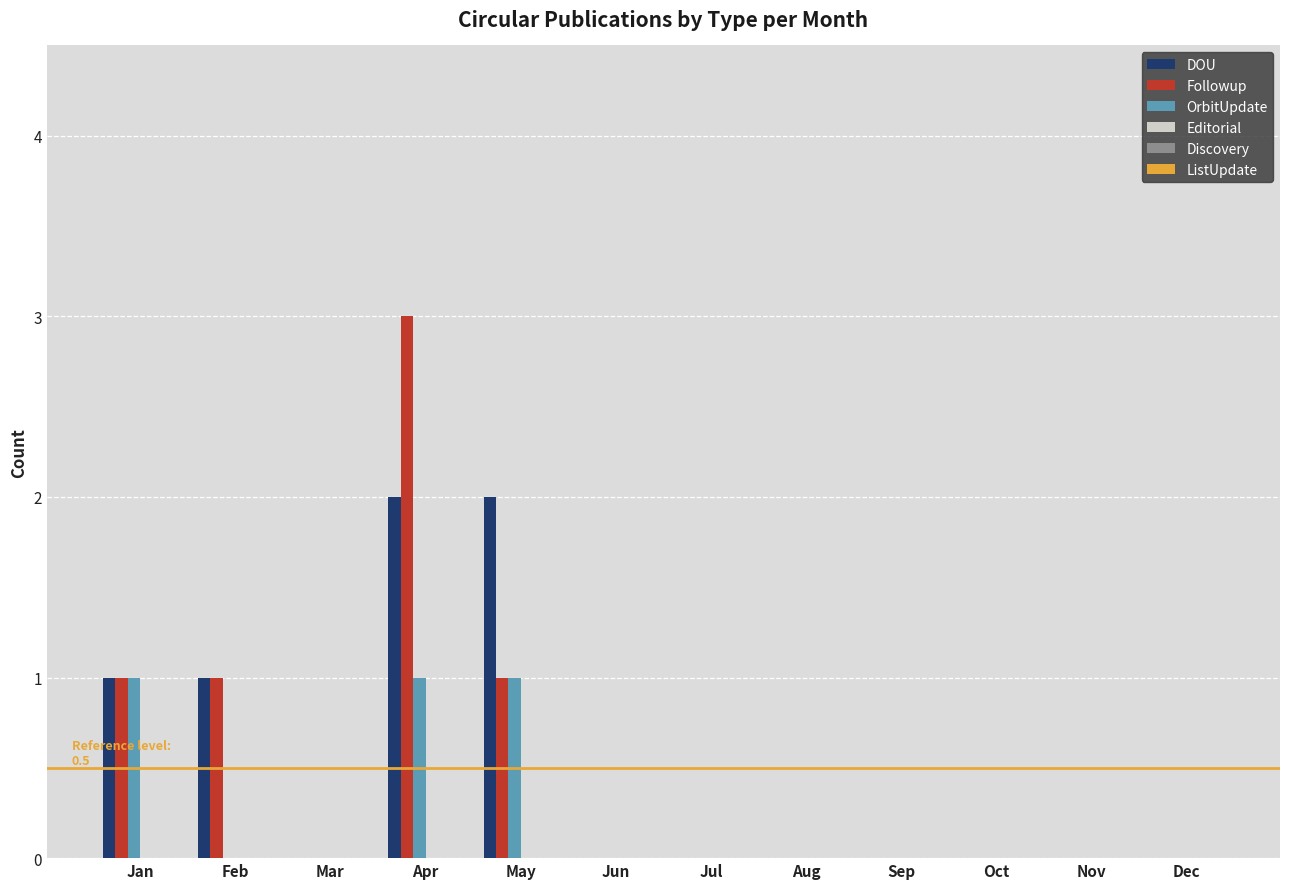

Which series changed the most between Apr and Sep?

Followup